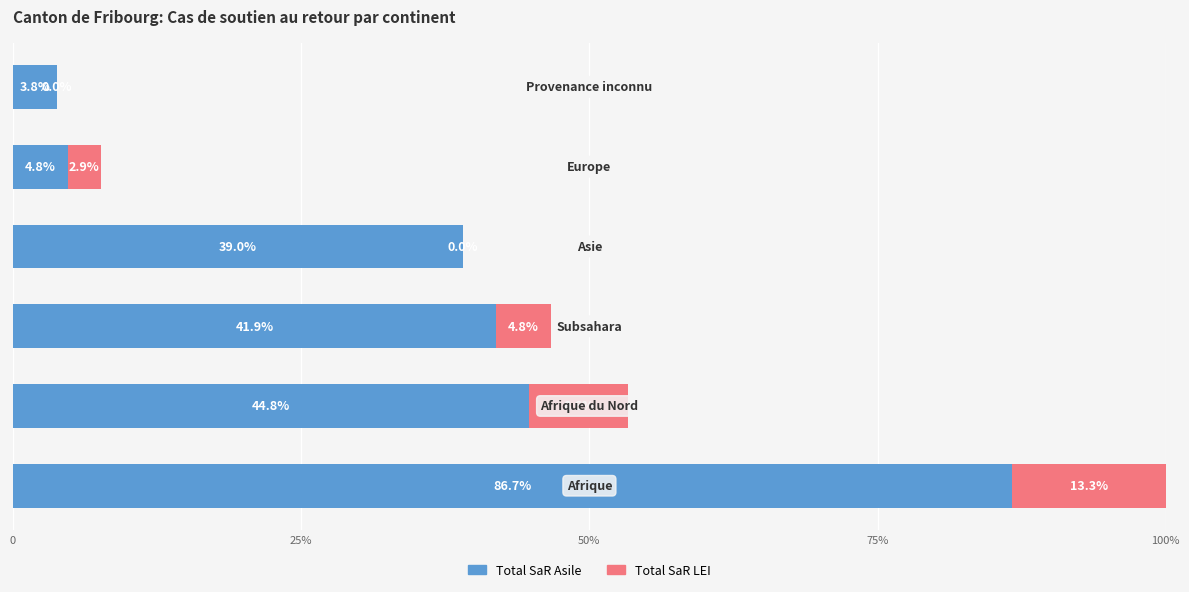

Reading right to left, list all the values displayed in this chart.

Total SaR Asile: 3.8	4.8	39.0	41.9	44.8	86.7
Total SaR LEI: 0.0	2.9	0.0	4.8	8.6	13.3